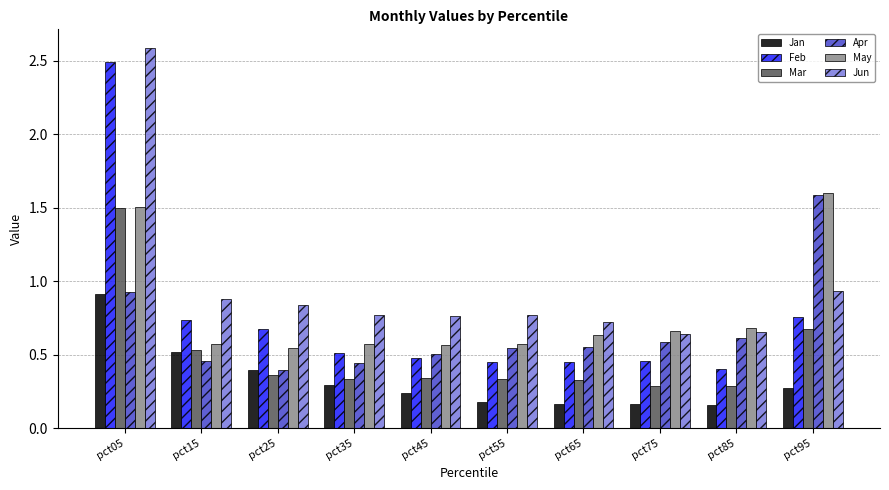

How many bars are there in total?

60